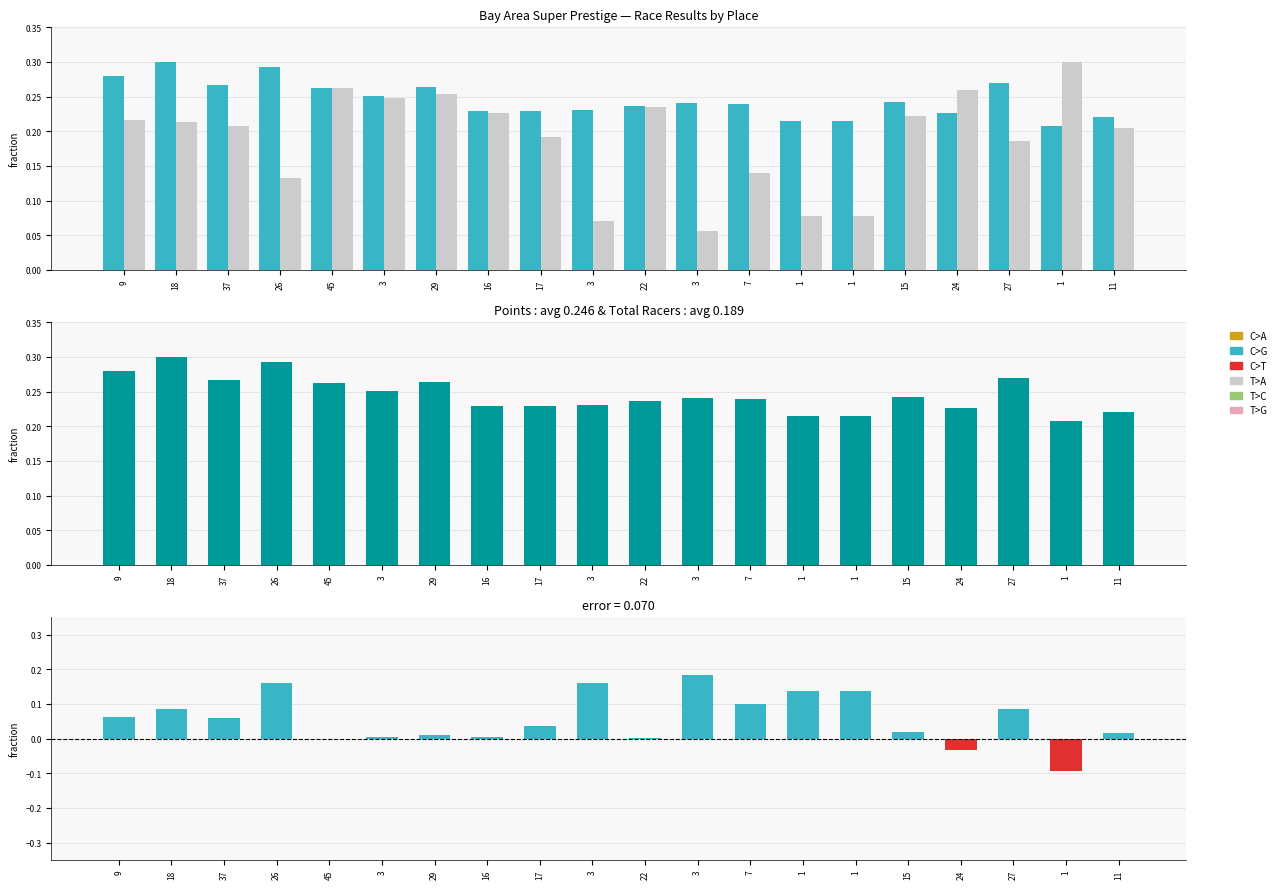

What is the difference between the second highest and minimum values in the Points series?

0.1